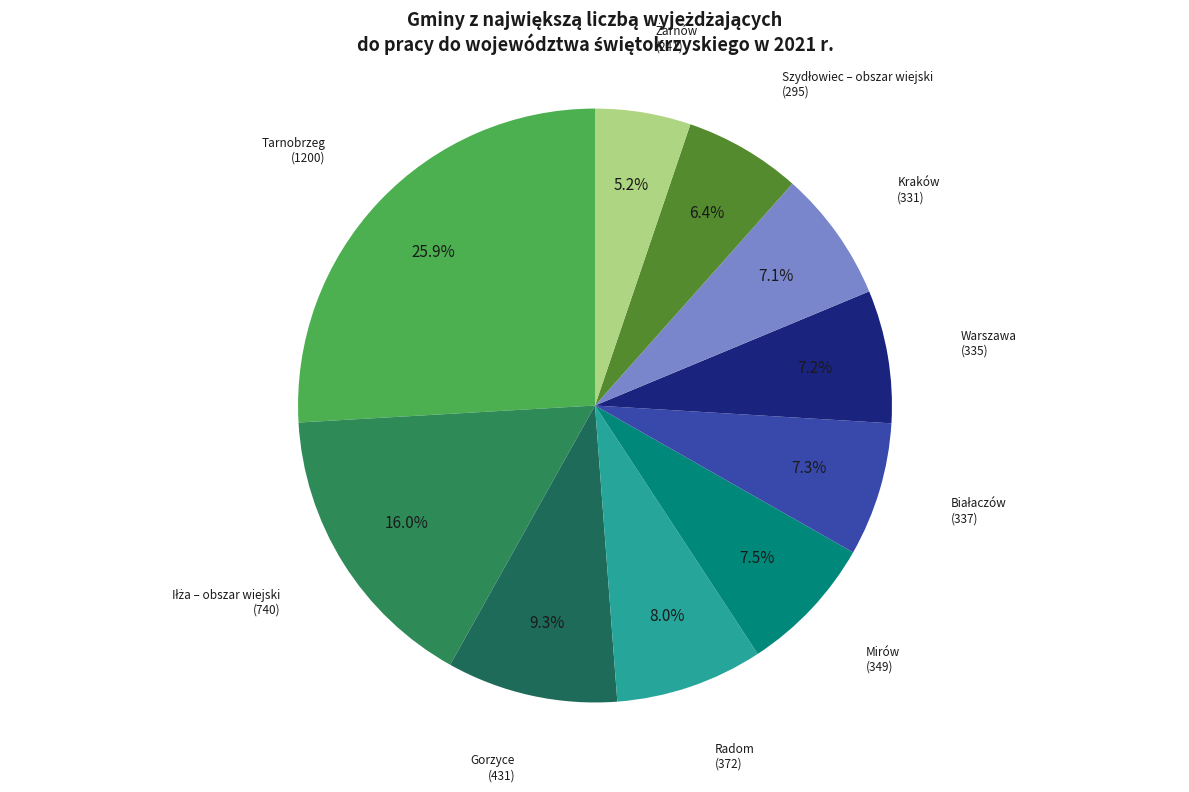

Does any single category account for the majority?

No